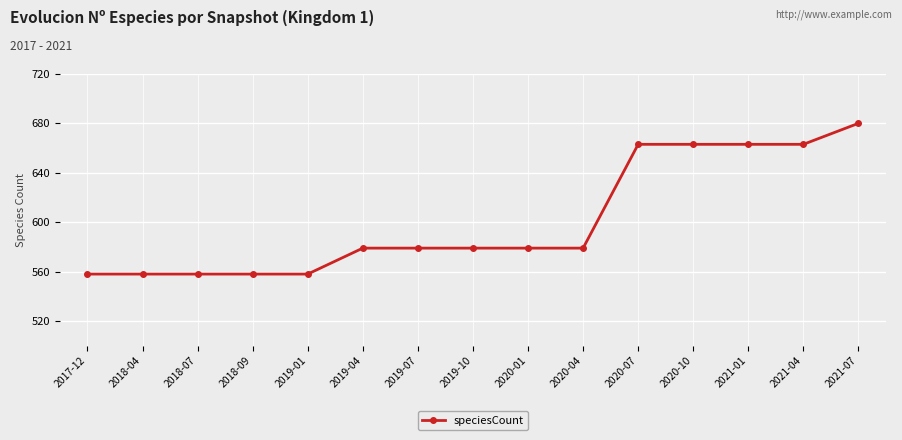

Count the number of data series in this chart.

1